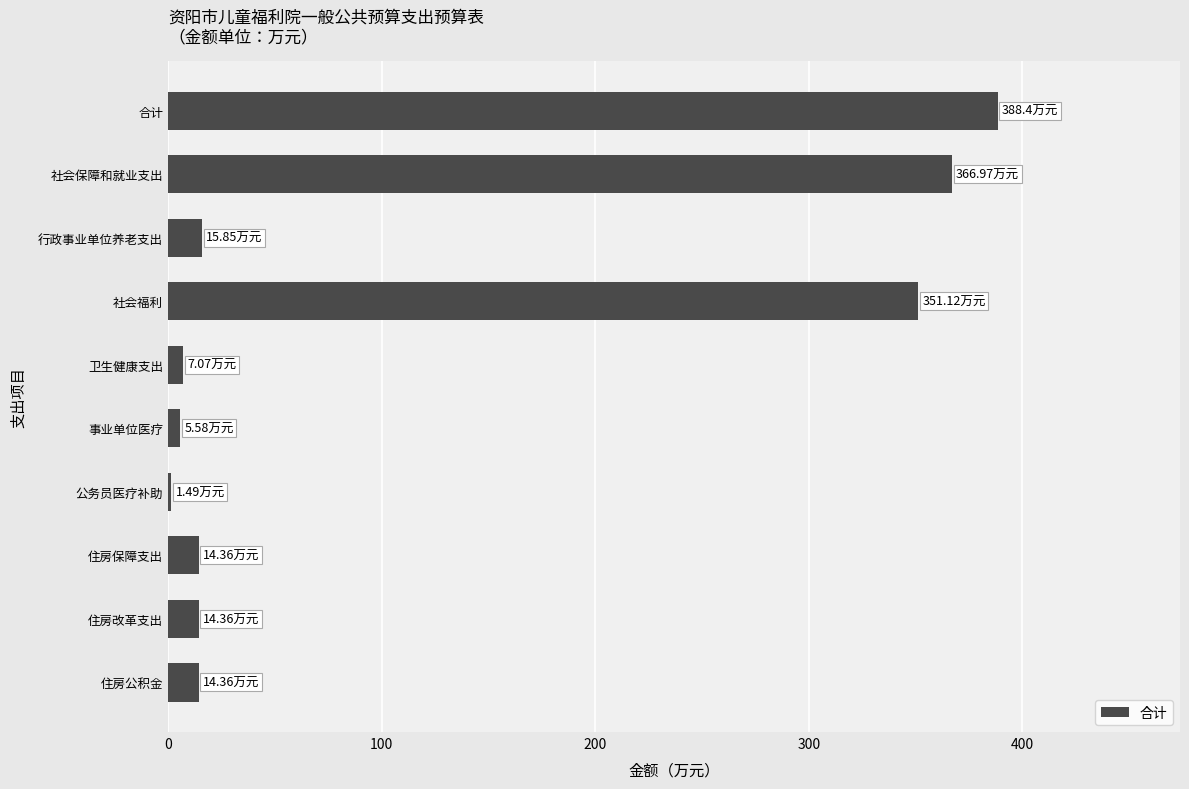

Which label corresponds to the smallest value in the chart?

公务员医疗补助